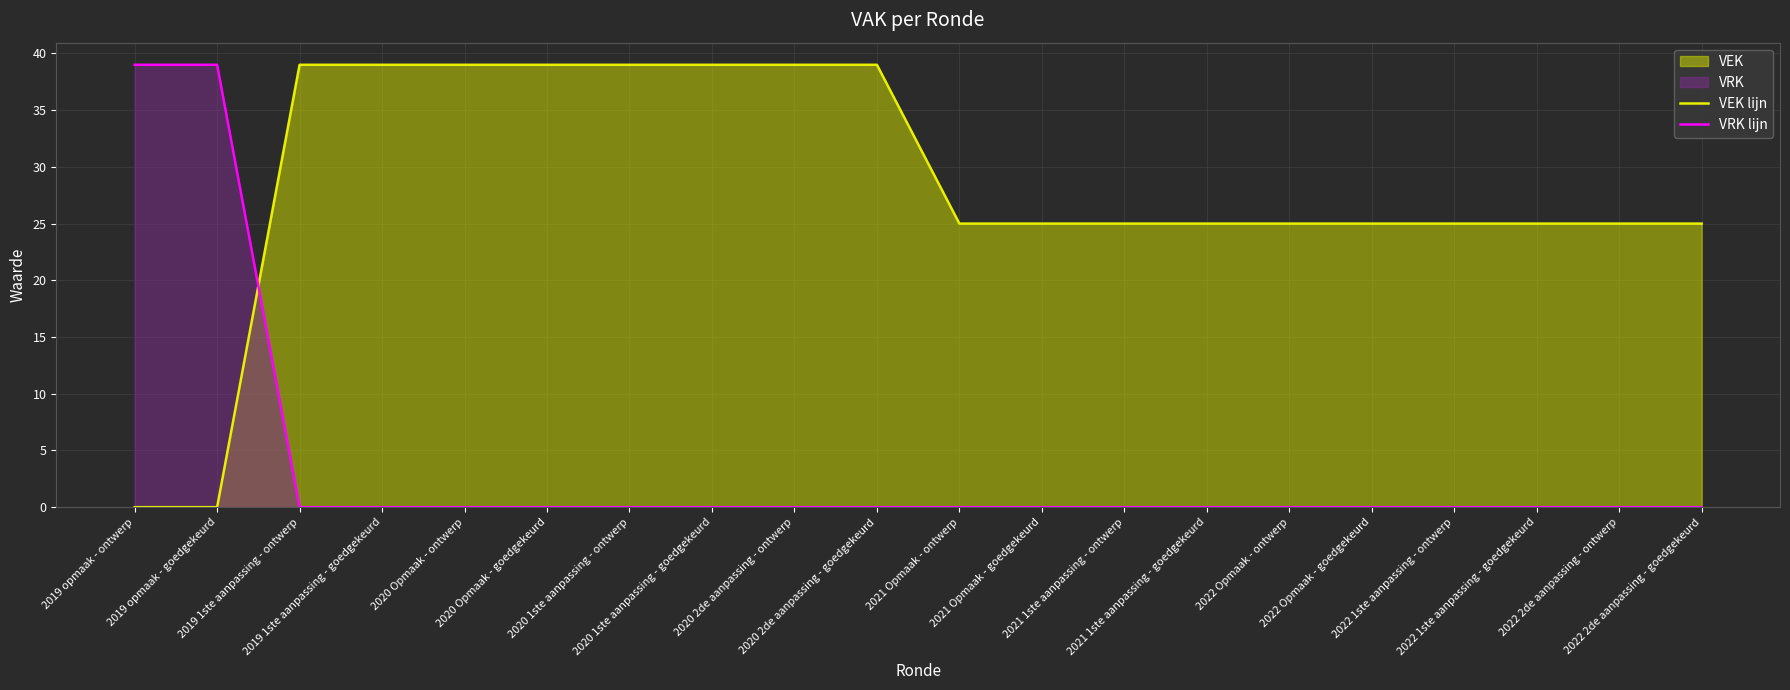

Reading left to right, transcribe all the data shown in this chart.

VEK lijn: 0	0	39	39	39	39	39	39	39	39	25	25	25	25	25	25	25	25	25	25
VRK lijn: 39	39	0	0	0	0	0	0	0	0	0	0	0	0	0	0	0	0	0	0